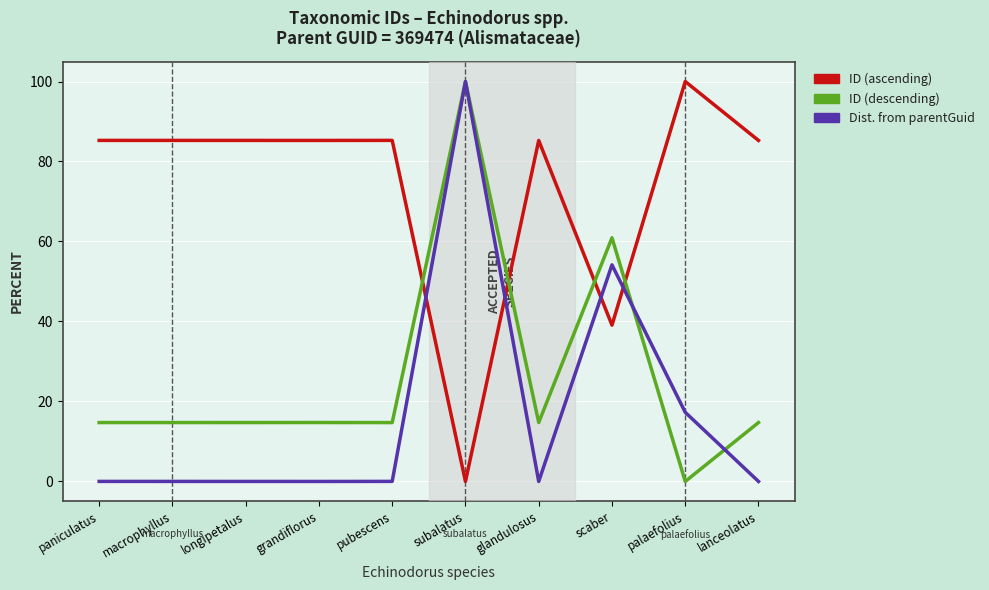

At which label does Dist. from parentGuid reach its peak?

subalatus